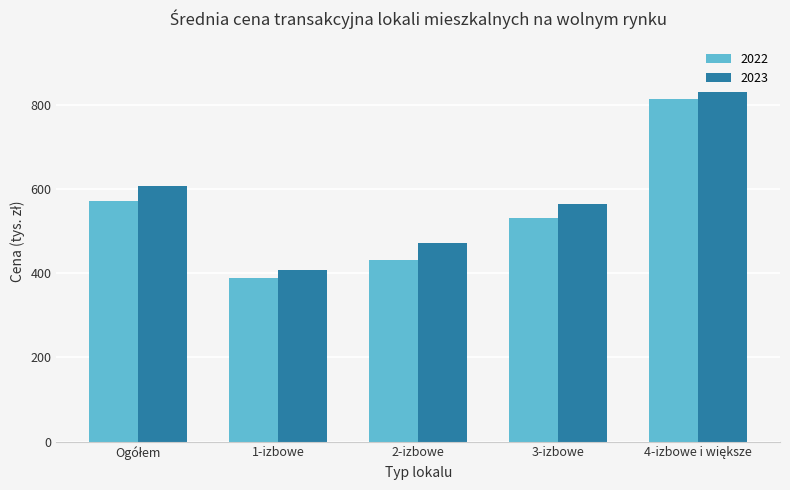

Which series has the largest range (max minus min)?

2022